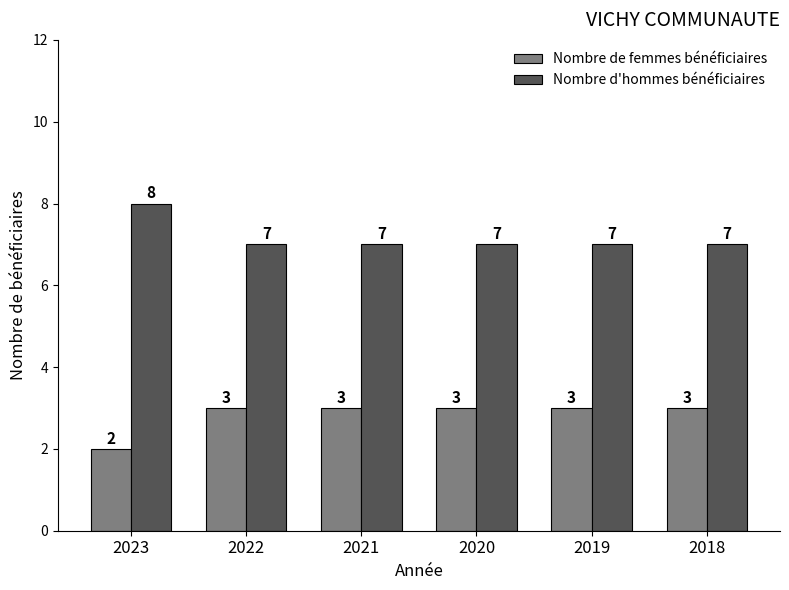

What is the value of the Nombre de femmes bénéficiaires bar at the 5th from the left?

3